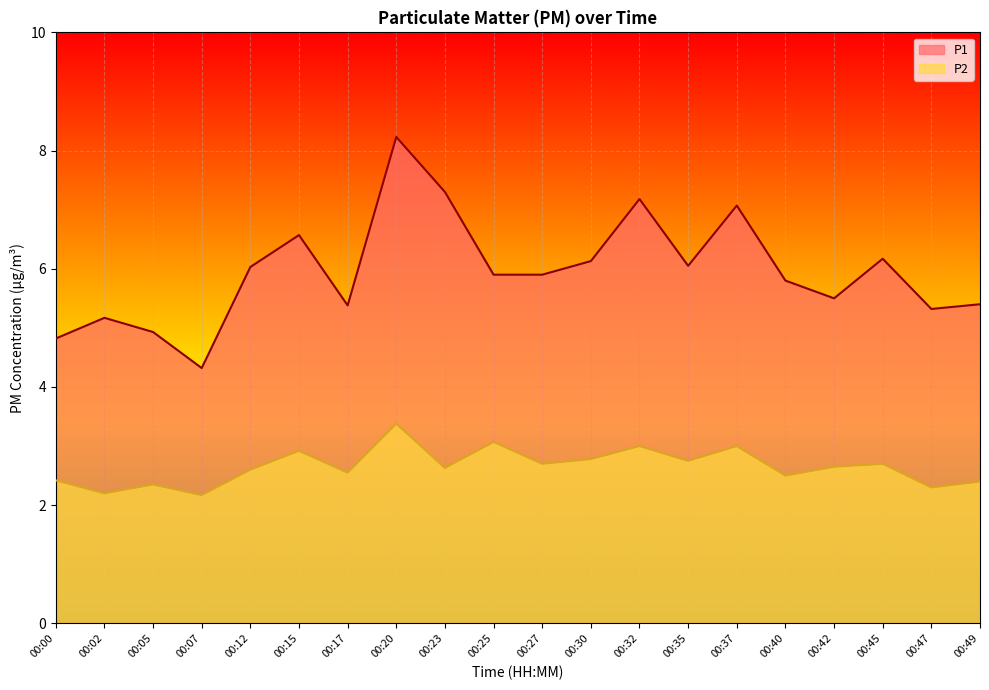

Is the value of P2 at 00:25 greater than the value of P1 at 00:20?

No